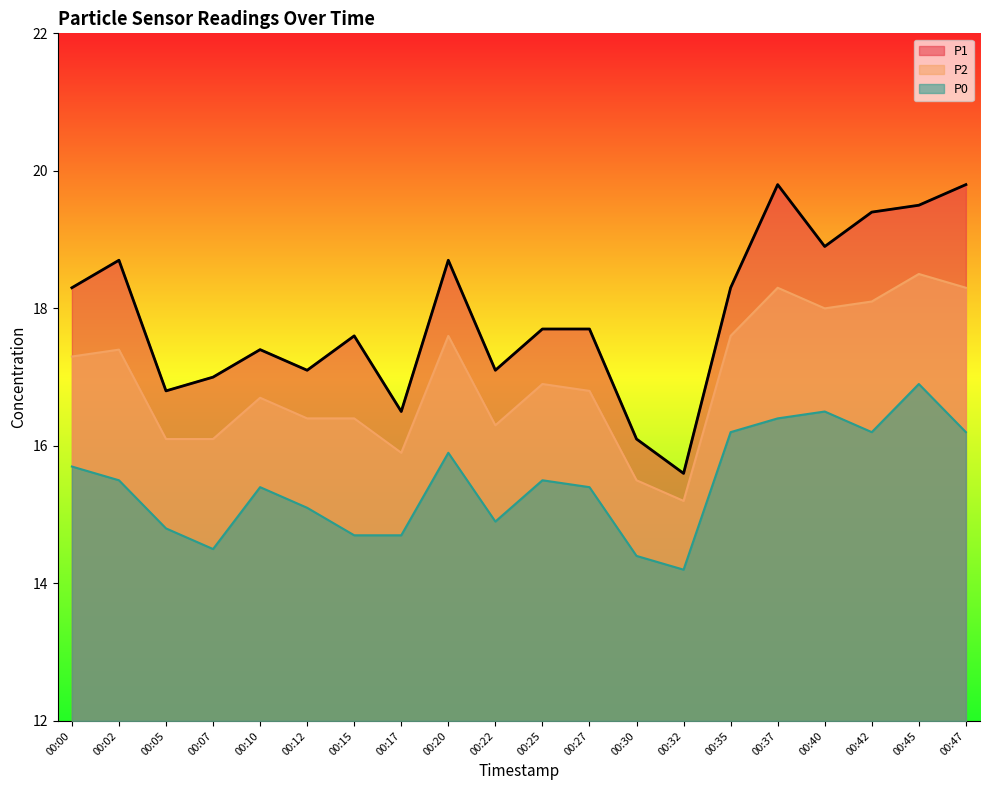

Count the number of categories in the chart.

20